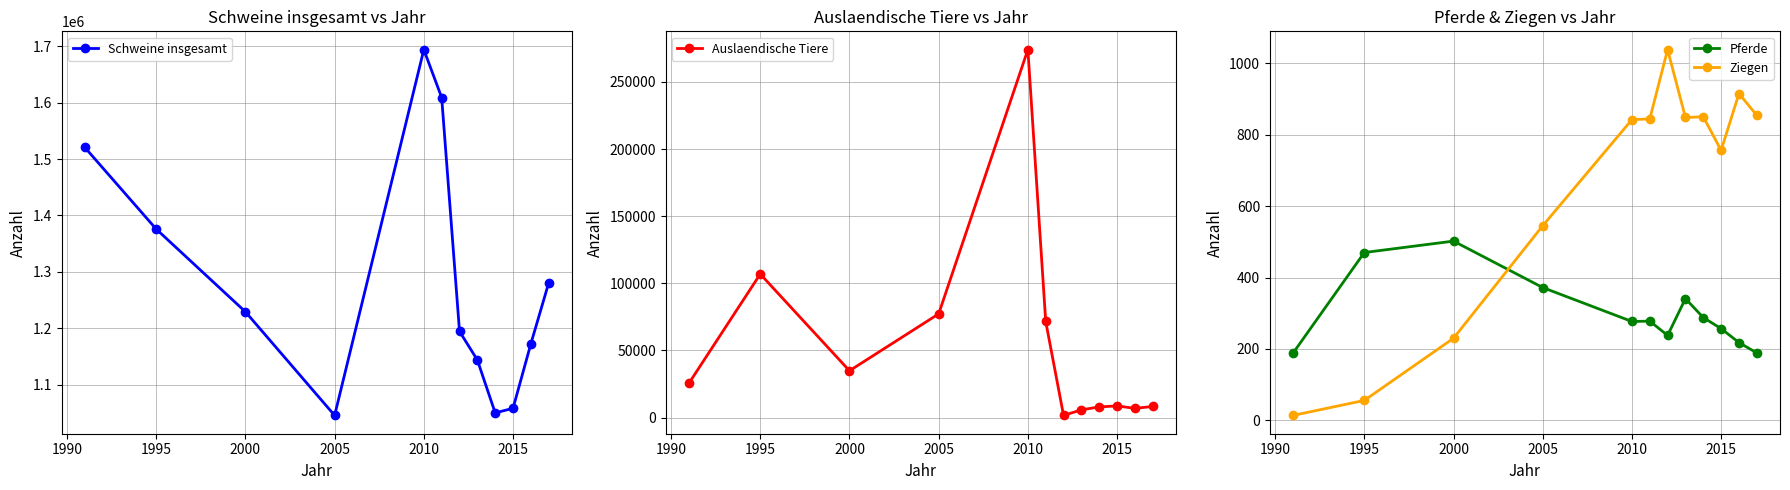

What is the maximum value for Auslaendische Tiere?

274091